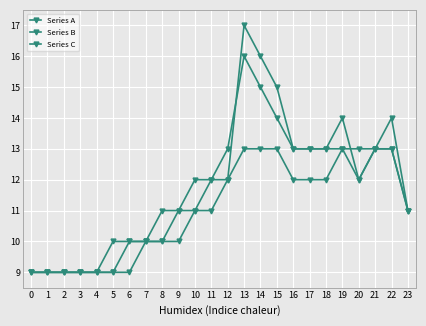

Count the number of categories in the chart.

24